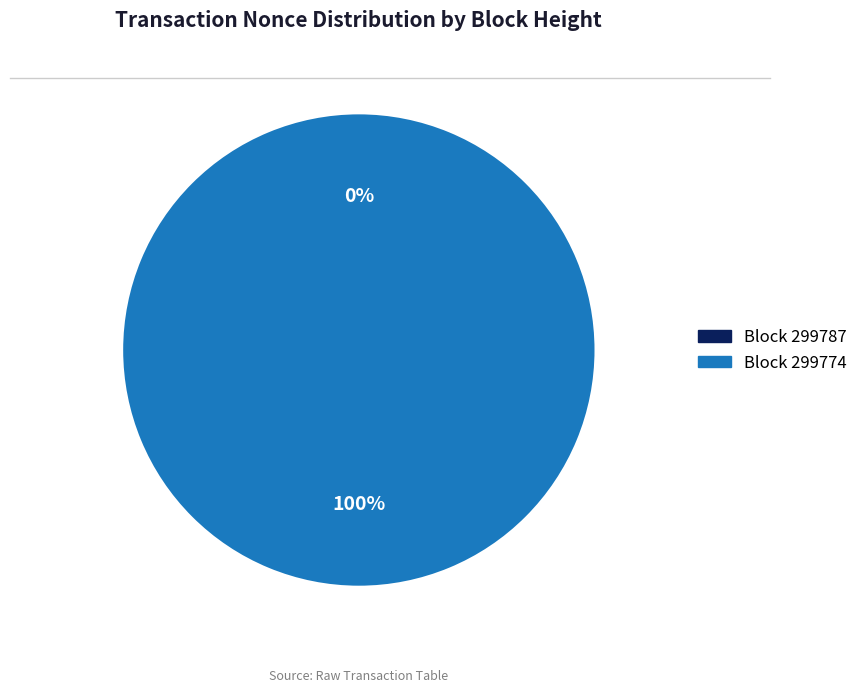

What percentage is the 299774 slice, to the nearest percent?

100%